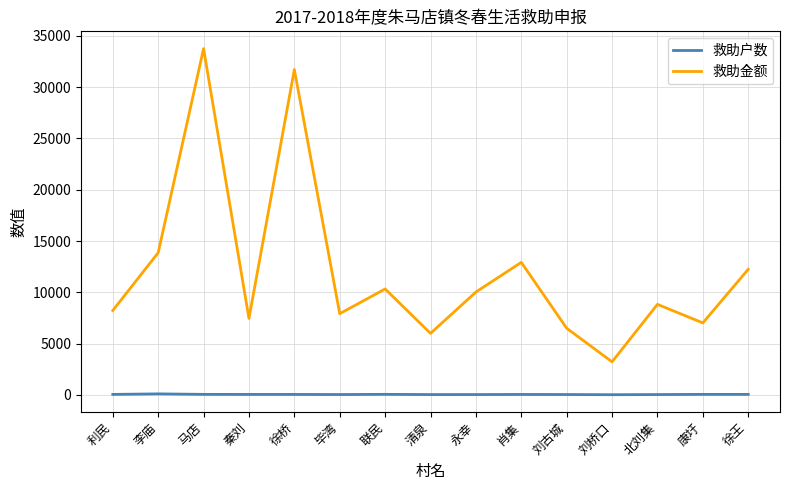

What is the minimum value shown in the chart?

14